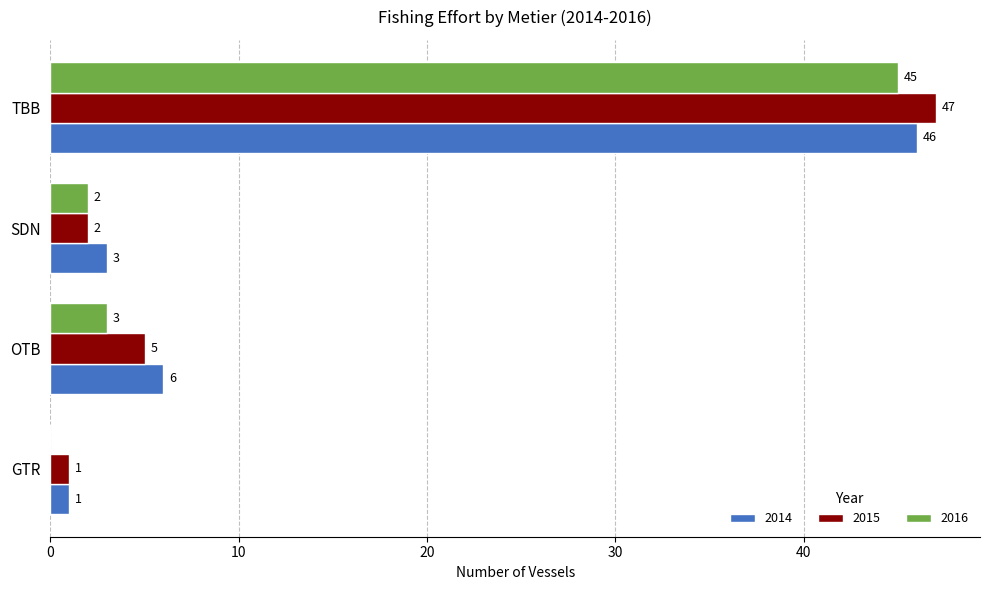

At which label is 2015 closest to 24?

OTB